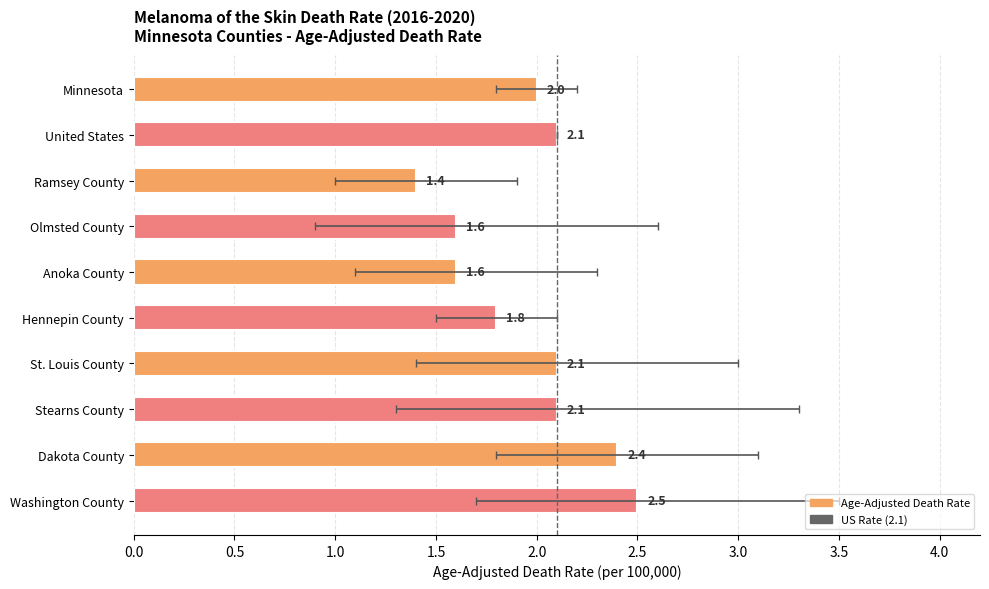

Between 0.0 and 0.5, which is larger?

0.5